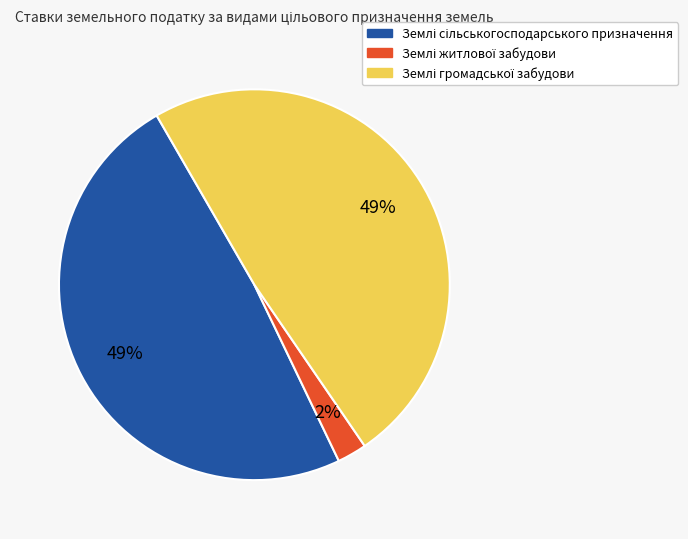

Is there a majority slice in this chart?

No